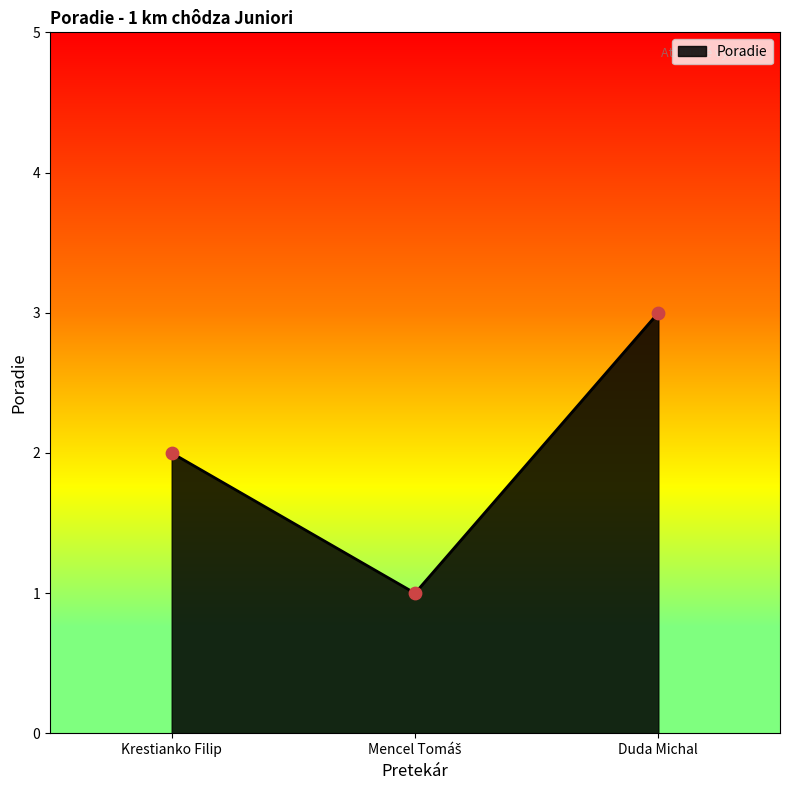

What is the ratio of the value at Duda Michal to the value at Krestianko Filip?

1.5